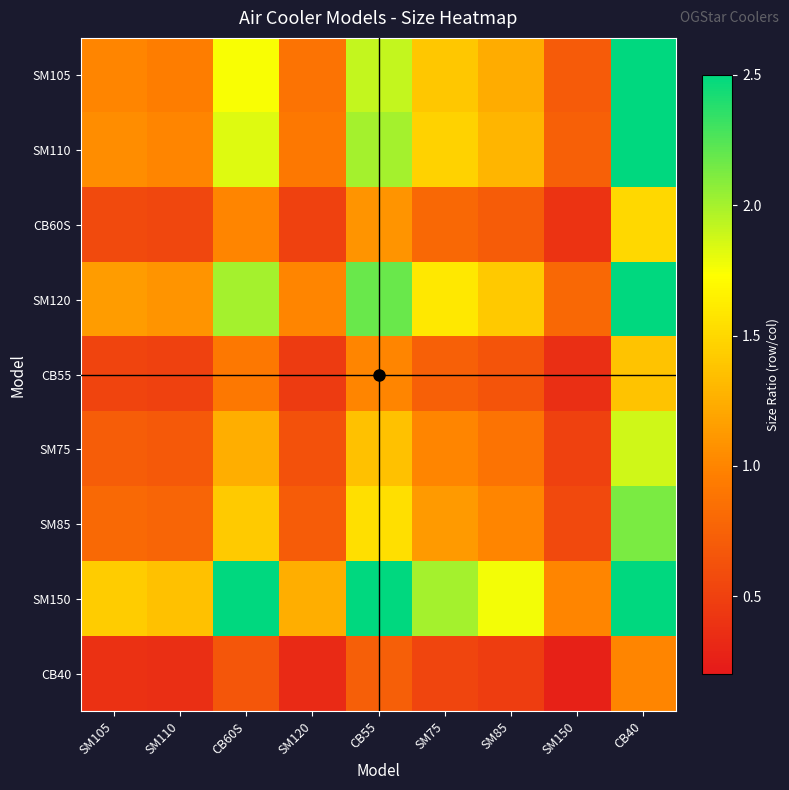

Rank the series at SM120 from highest to lowest value.

SM150, SM120, SM110, SM105, SM85, SM75, CB60S, CB55, CB40